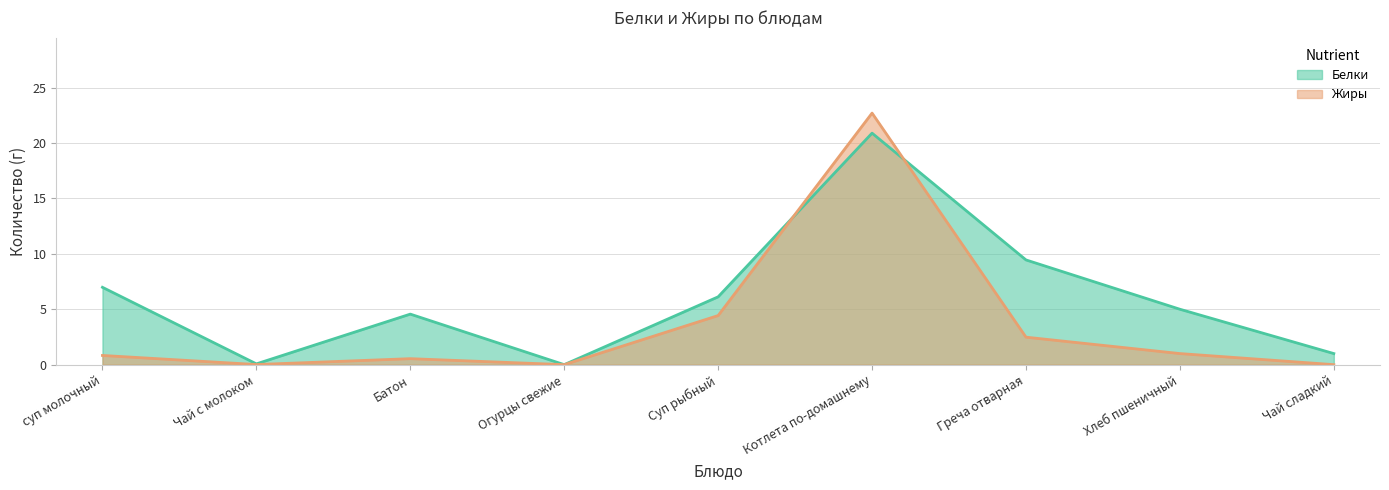

How many data points in Белки are less than 5?

4